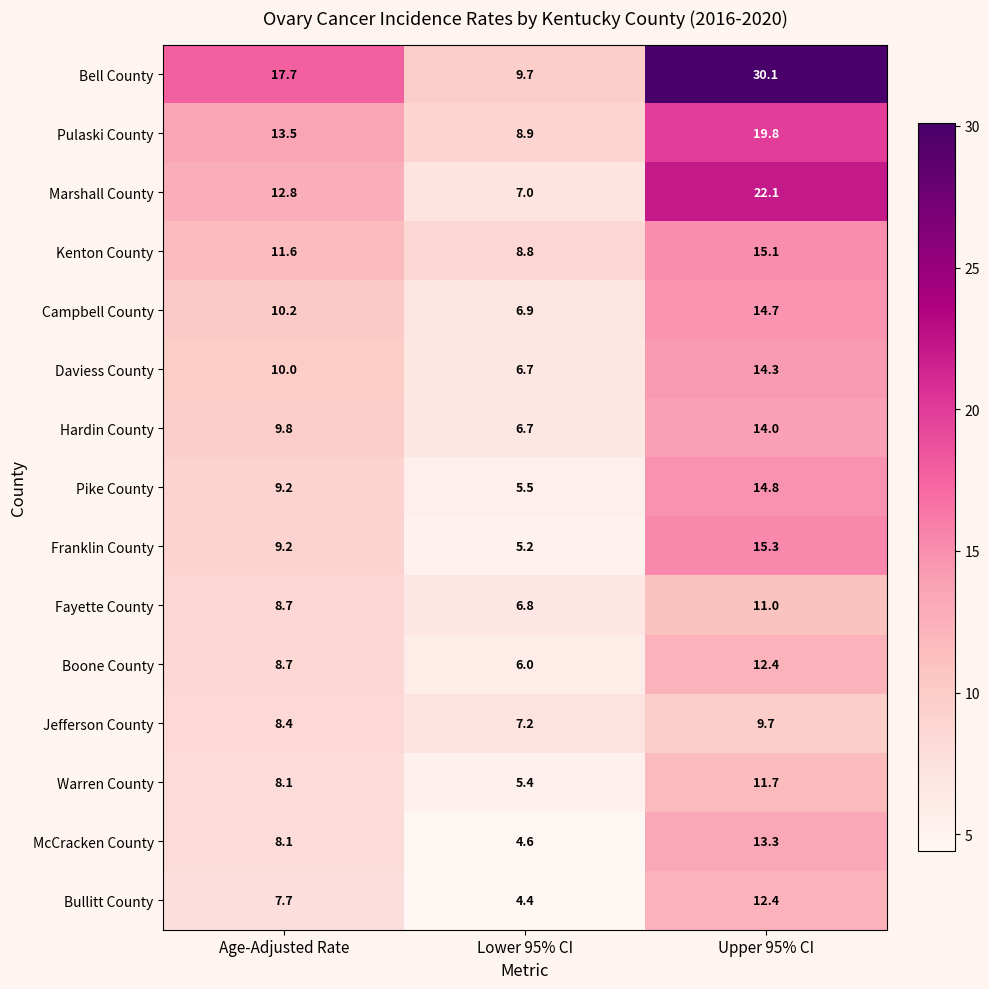

Which series has the widest spread of values?

Bell County